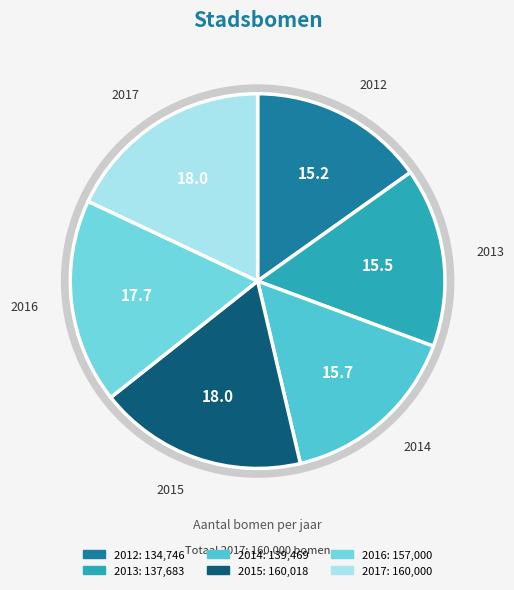

To the nearest percent, what portion does 2012 represent?

15%